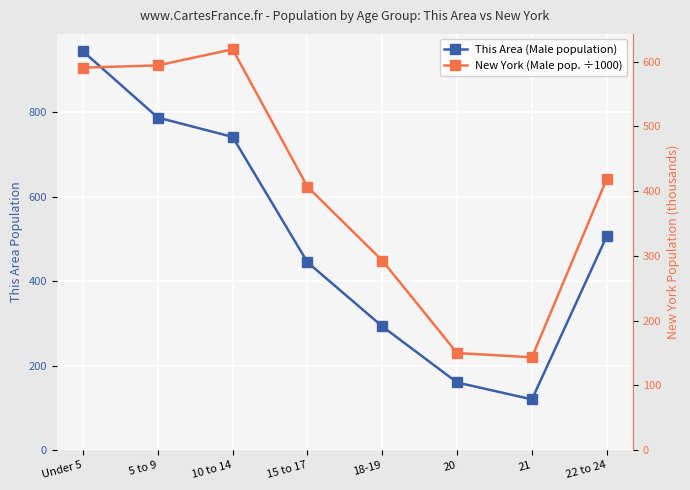

The value of This Area (Male population) at 18-19 is 502.0. True or false?

False